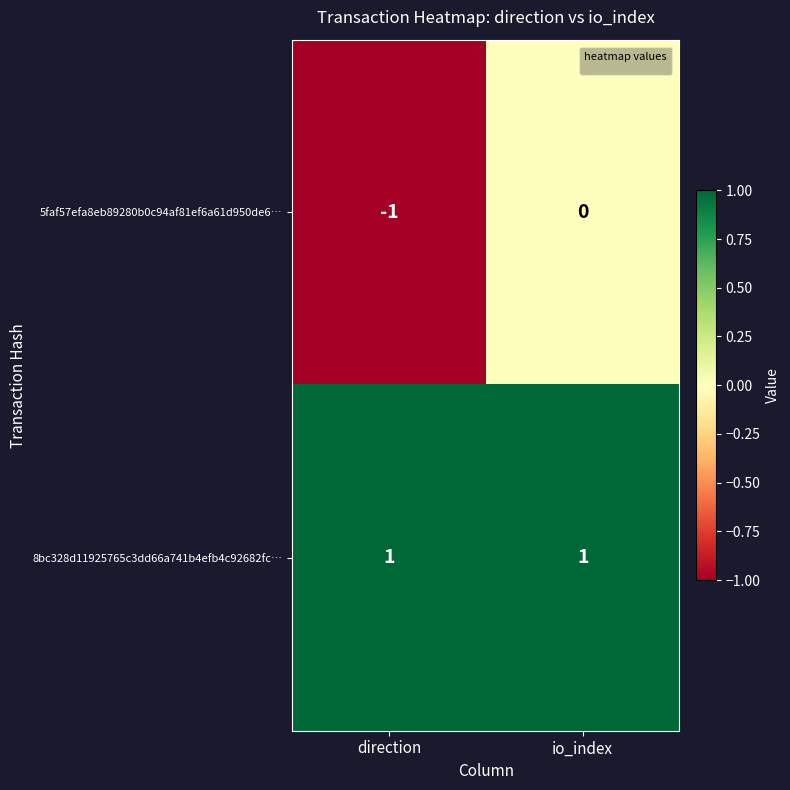

What is the difference between the highest and lowest values at io_index?

1